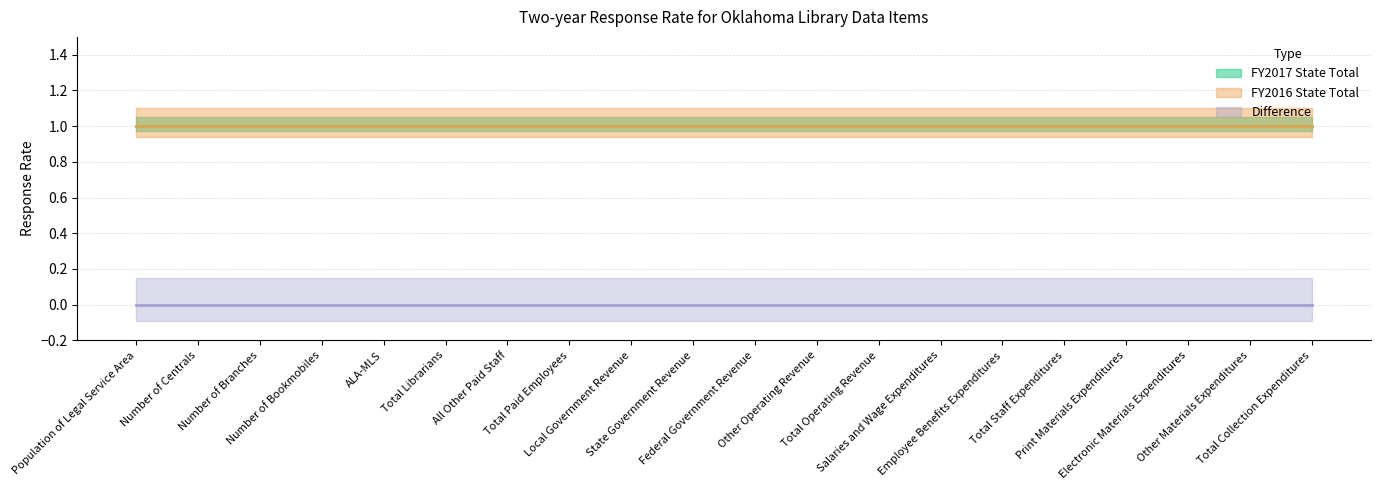

What is the value of the FY2016 State Total point at the 1st from the left?

1